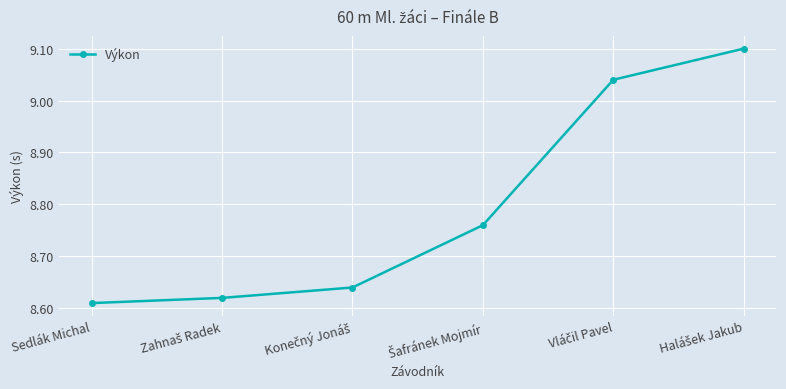

Does the chart display data point markers on the line(s)?

Yes